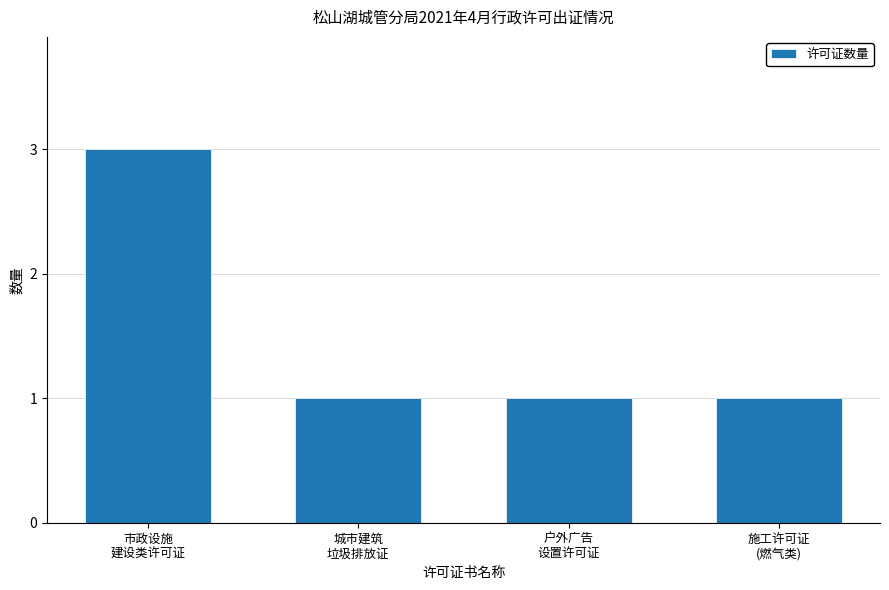

Between 市政设施
建设类许可证 and 施工许可证
(燃气类), which is larger?

市政设施
建设类许可证